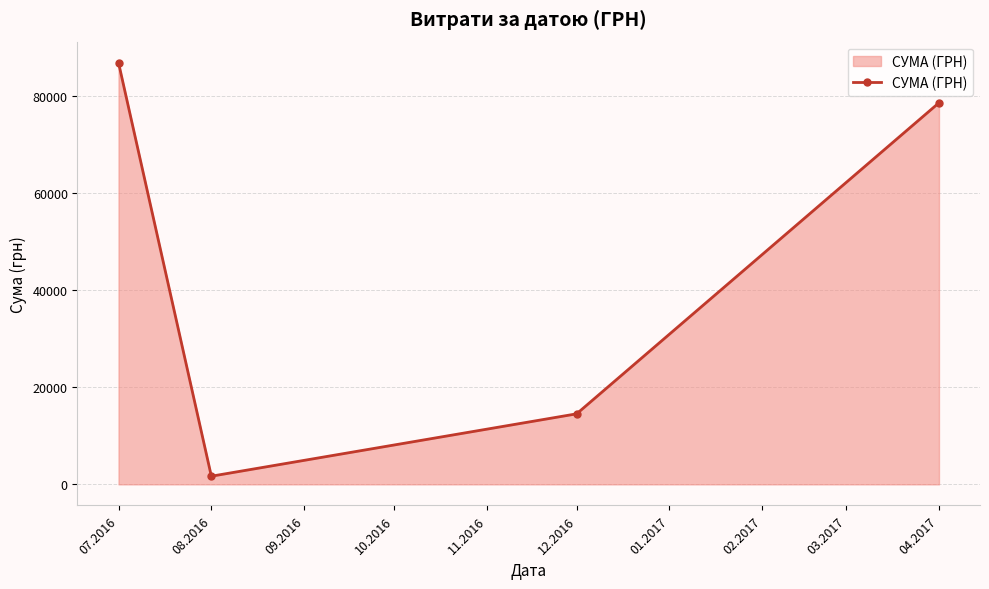

True or false: the data shows 139284.9 at 07.2016.

False